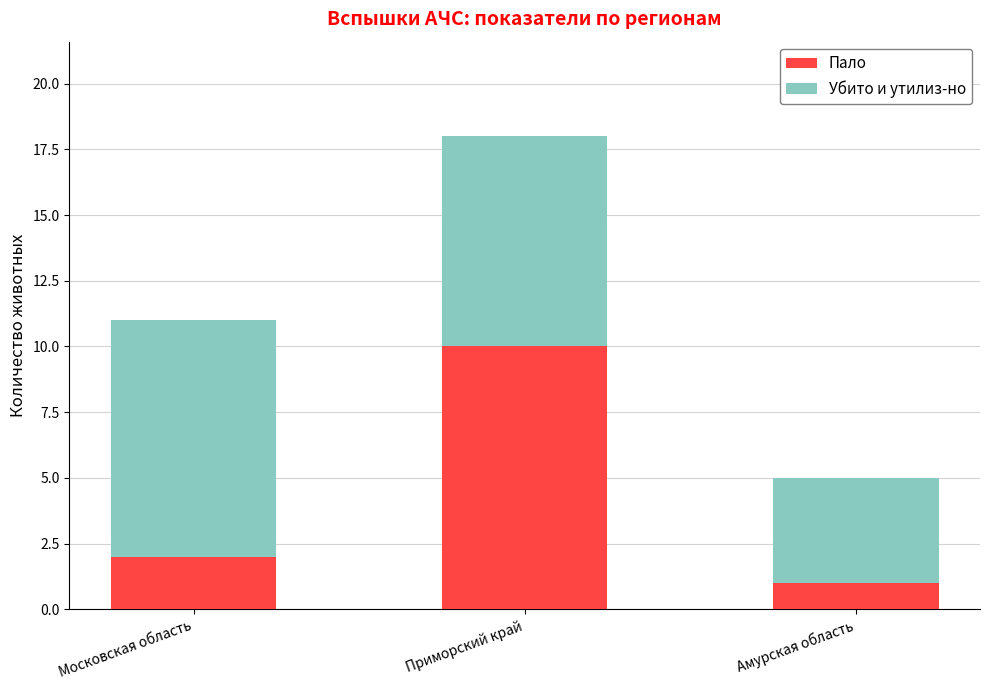

Are the bars grouped side by side (vs. stacked)?

No